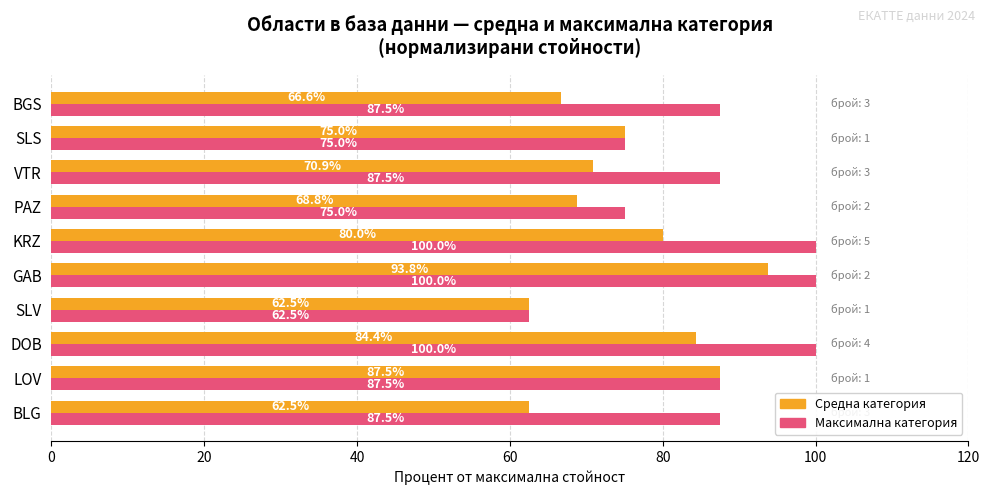

What is the difference between the highest and lowest values at VTR?

16.6